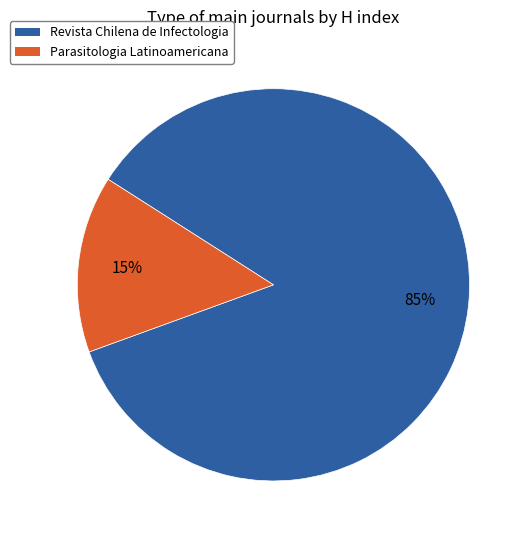

What is the ratio of the value at Parasitologia Latinoamericana to the value at Revista Chilena de Infectologia?

0.2